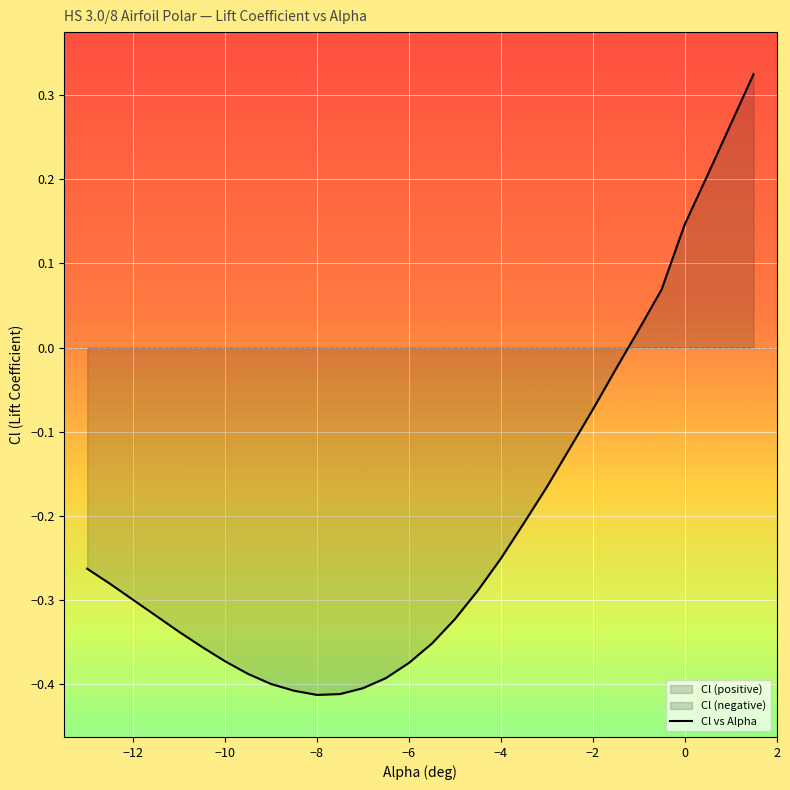

The Cl vs Alpha series shows -0.4 at −4. True or false?

False